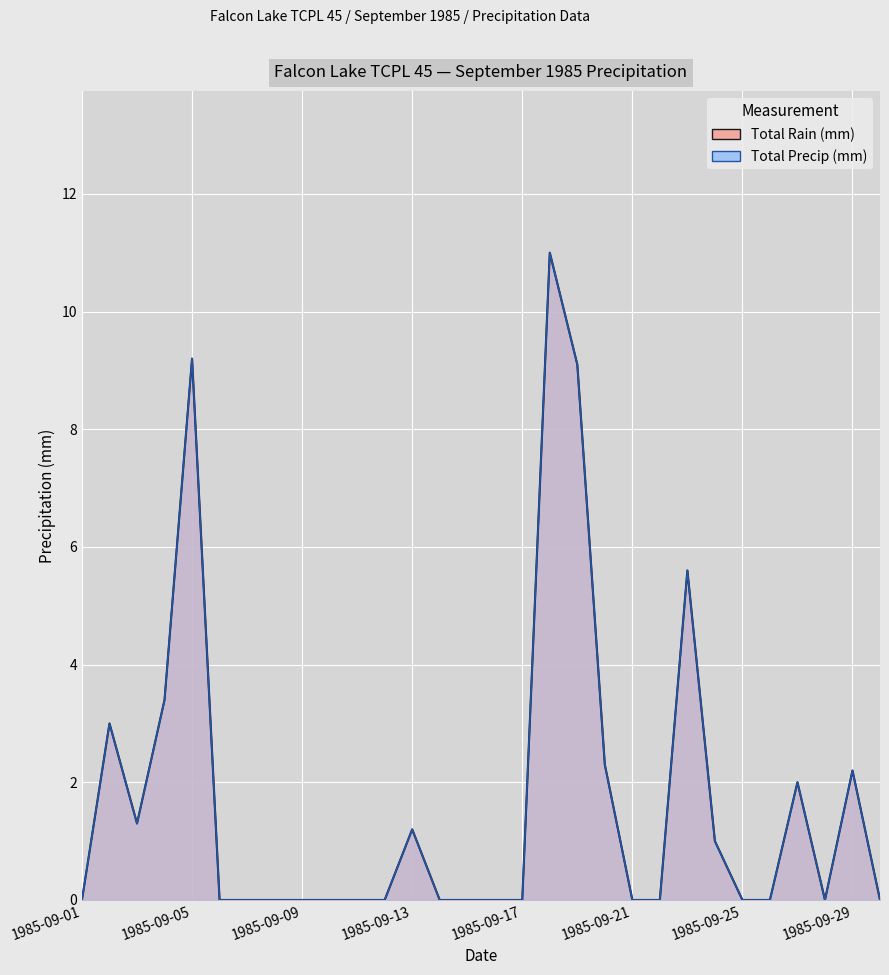

How many interior local valleys does the Total Precip (mm) series have?

2